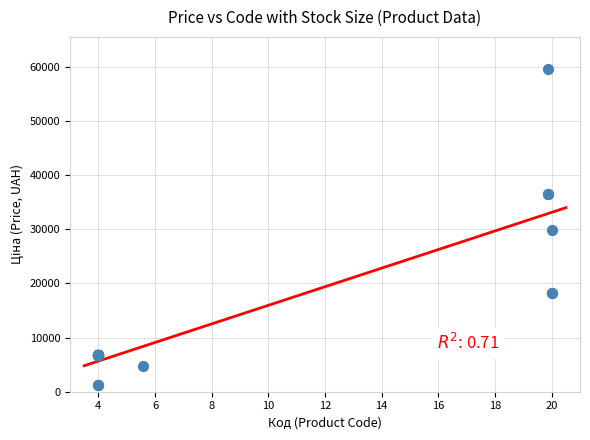

What Y value in the scatter plot is closest to 30427?

29761.5